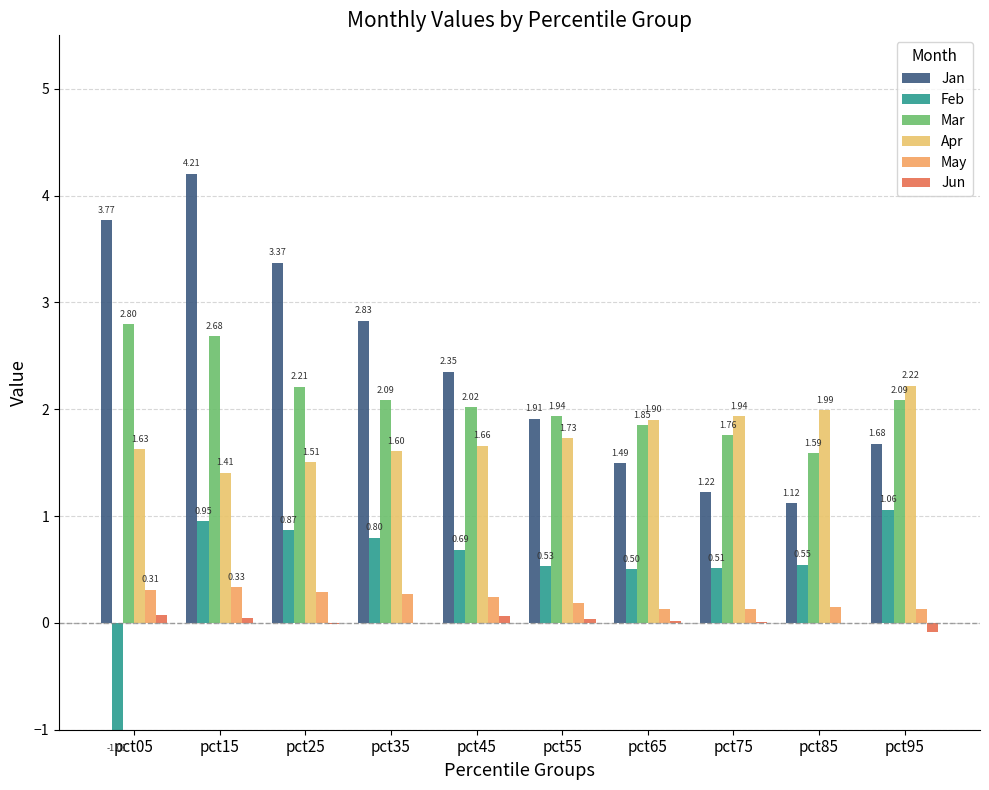

Reading left to right, extract all data points from this chart.

Jan: pct05=3.8	pct15=4.2	pct25=3.4	pct35=2.8	pct45=2.4	pct55=1.9	pct65=1.5	pct75=1.2	pct85=1.1	pct95=1.7
Feb: pct05=-1.0	pct15=1.0	pct25=0.9	pct35=0.8	pct45=0.7	pct55=0.5	pct65=0.5	pct75=0.5	pct85=0.5	pct95=1.1
Mar: pct05=2.8	pct15=2.7	pct25=2.2	pct35=2.1	pct45=2.0	pct55=1.9	pct65=1.8	pct75=1.8	pct85=1.6	pct95=2.1
Apr: pct05=1.6	pct15=1.4	pct25=1.5	pct35=1.6	pct45=1.7	pct55=1.7	pct65=1.9	pct75=1.9	pct85=2.0	pct95=2.2
May: pct05=0.3	pct15=0.3	pct25=0.3	pct35=0.3	pct45=0.2	pct55=0.2	pct65=0.1	pct75=0.1	pct85=0.1	pct95=0.1
Jun: pct05=0.1	pct15=0.0	pct25=-0.0	pct35=-0.0	pct45=0.1	pct55=0.0	pct65=0.0	pct75=0.0	pct85=0.0	pct95=-0.1